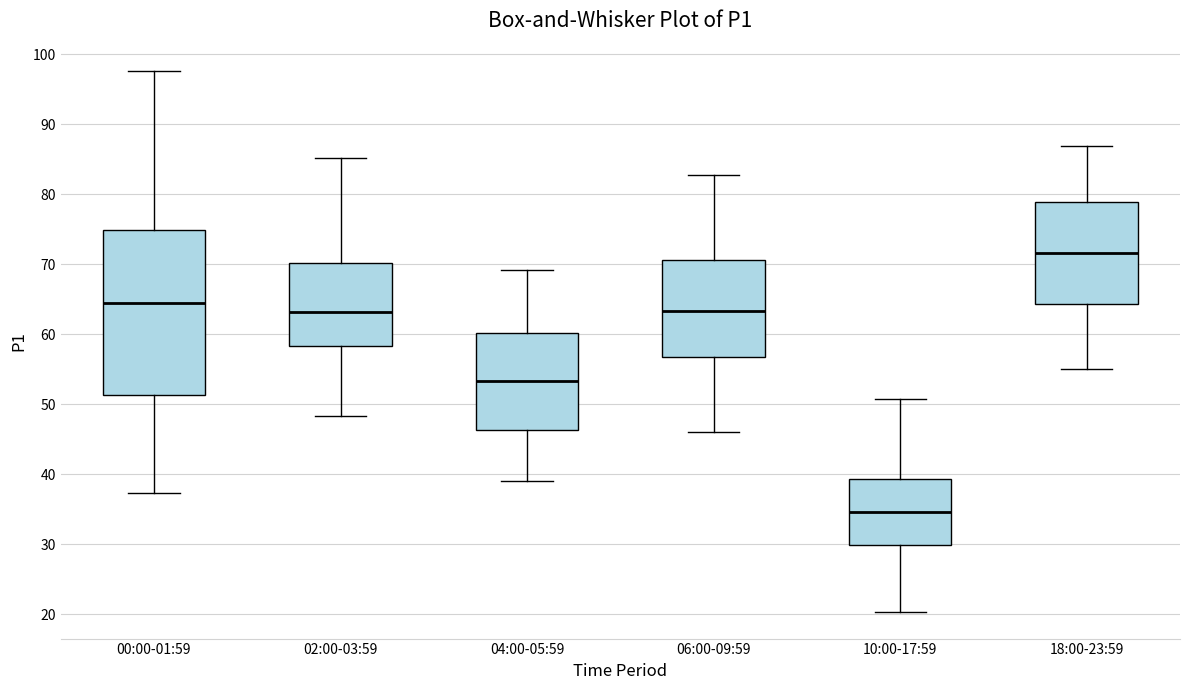

Where does the upper whisker of the box for 04:00-05:59 end on the y-axis? The values are not printed on the chart, so give them approximately, as read against the axis.

69